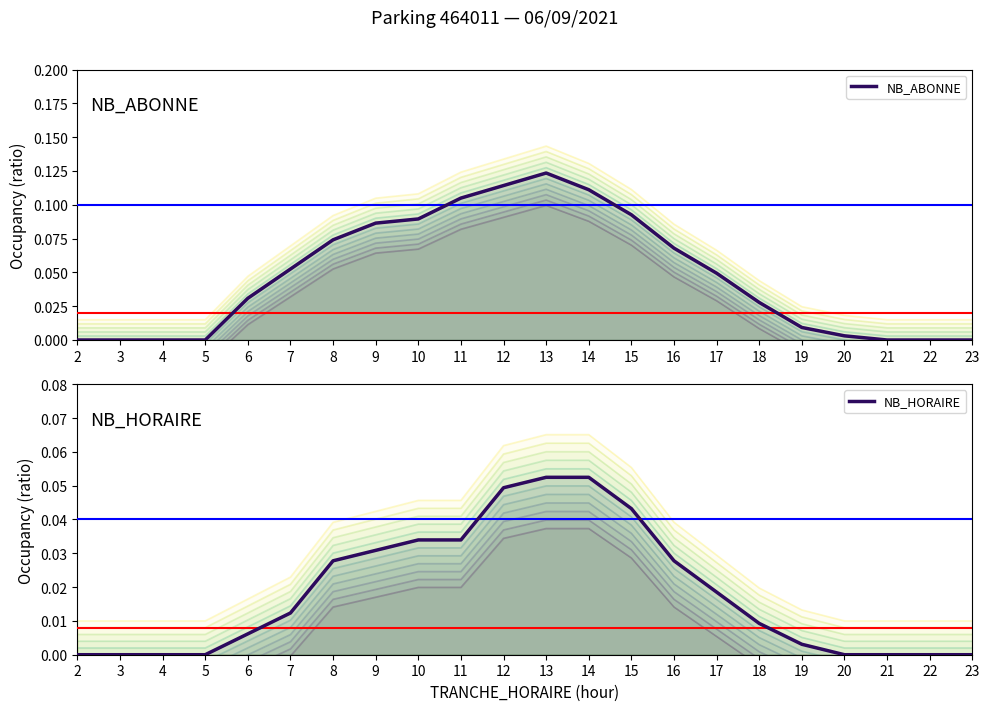

What is the greatest value displayed?

0.1